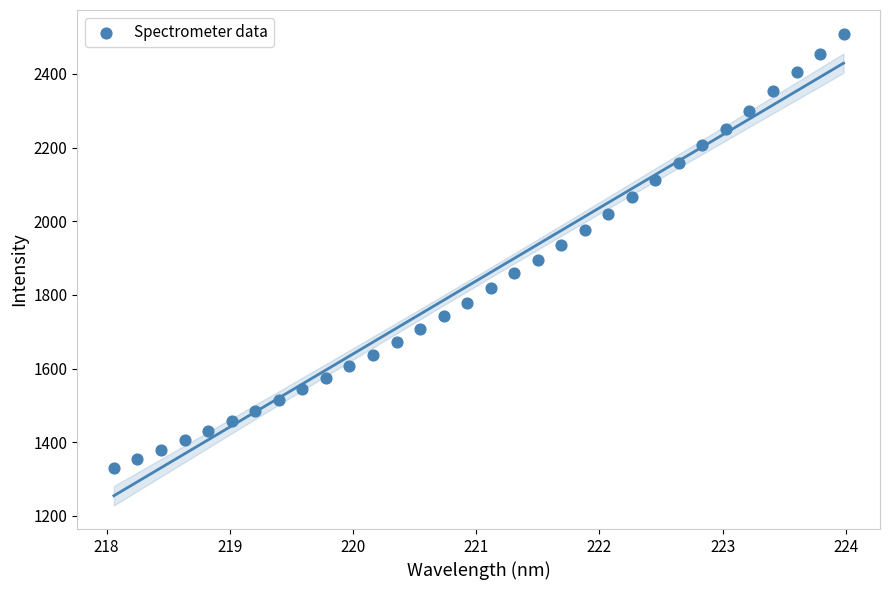

What is the range of Y values (max minus min)?

1178.1